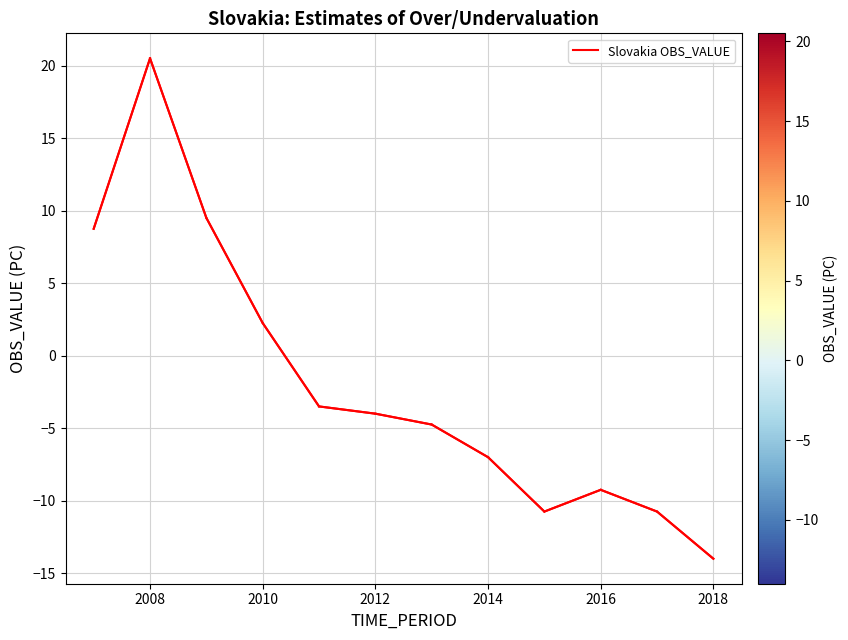

What is the minimum value shown in the chart?

-14.0